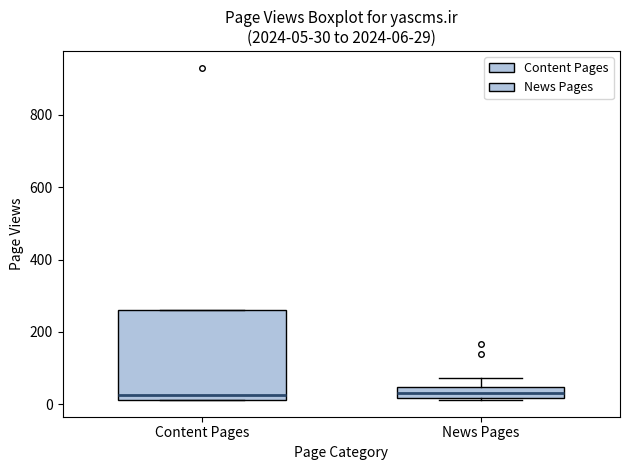

Which box is the tallest, from its lower edge to its upper edge?

Content Pages